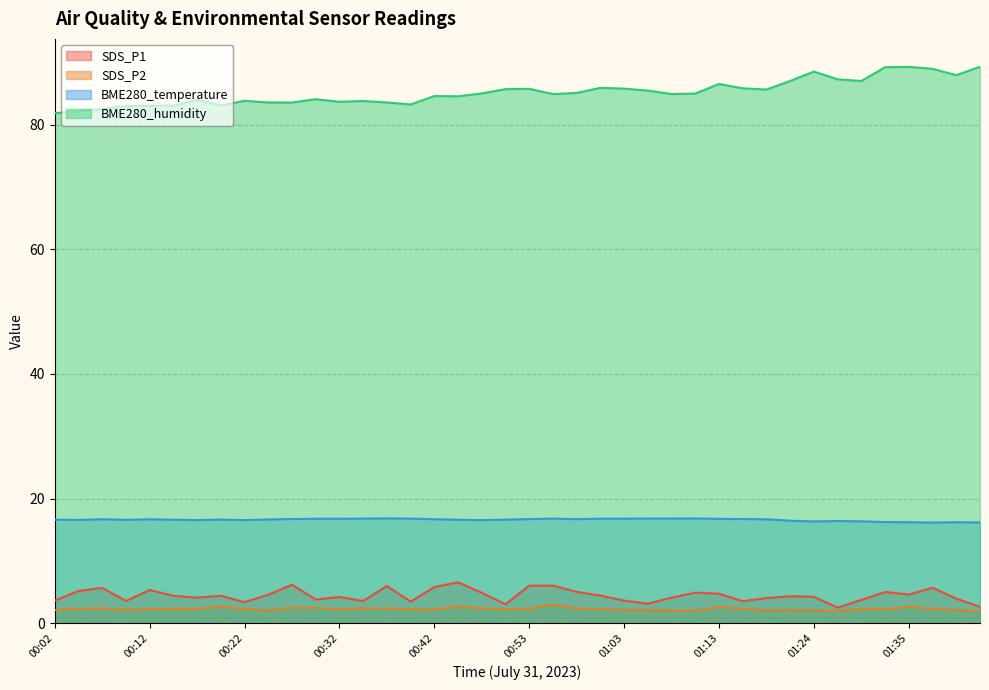

Which series has the largest range (max minus min)?

BME280_humidity